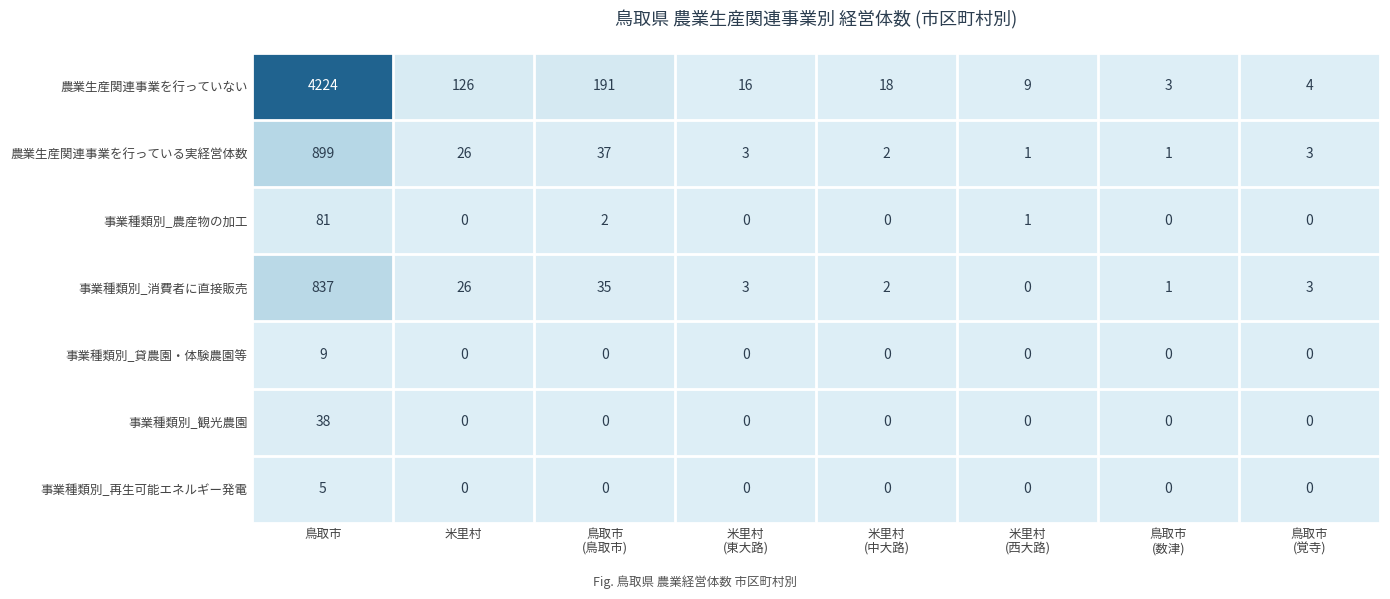

How many distinct data groups are displayed?

7